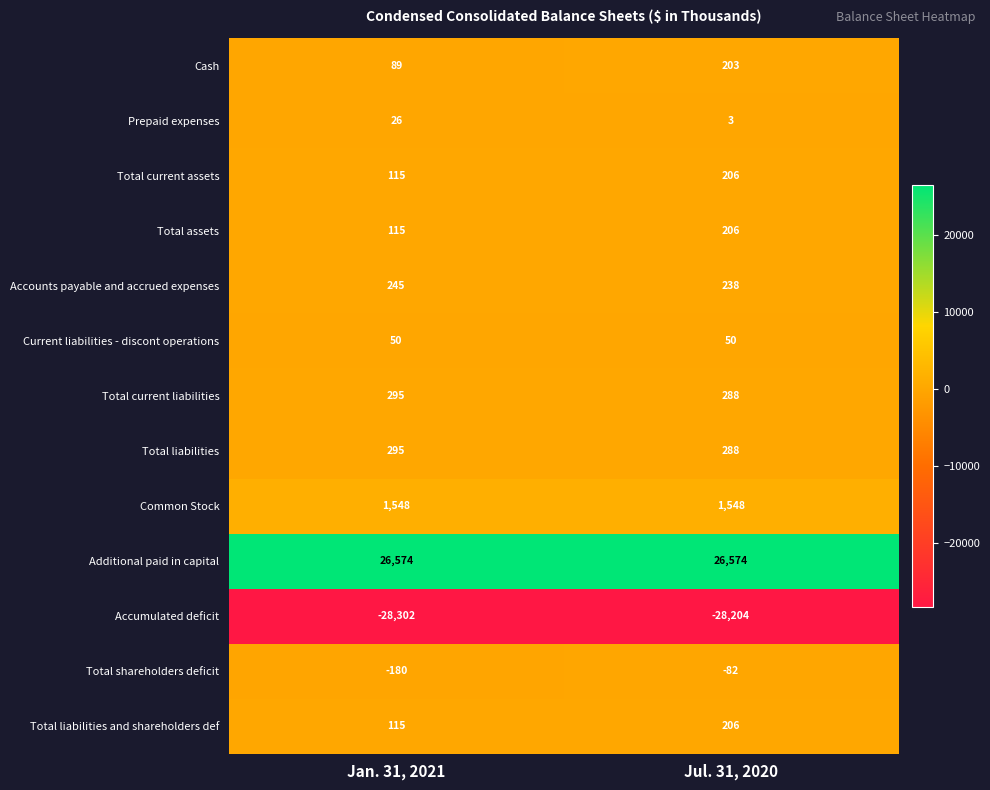

What is the difference between the Total liabilities and shareholders def values at Jan. 31, 2021 and Jul. 31, 2020?

91